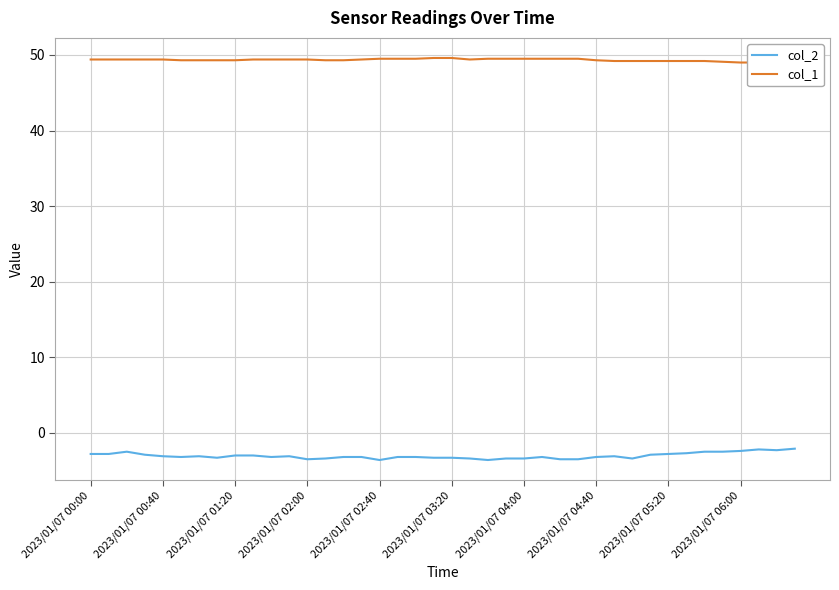

The col_2 series shows -3.5 at 2023/01/07 02:00. True or false?

True